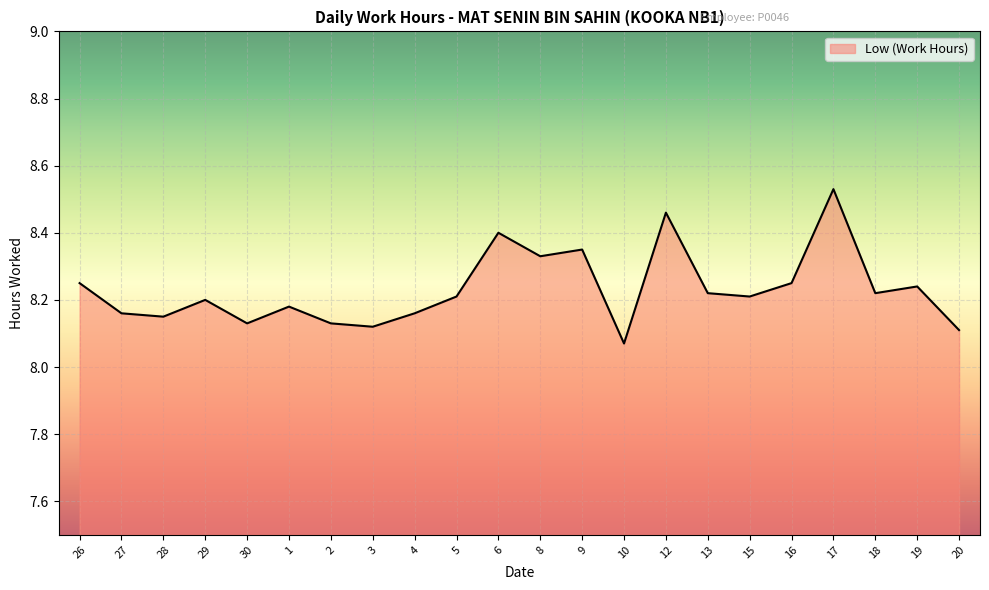

Where is the data nearest to the value 8?

10